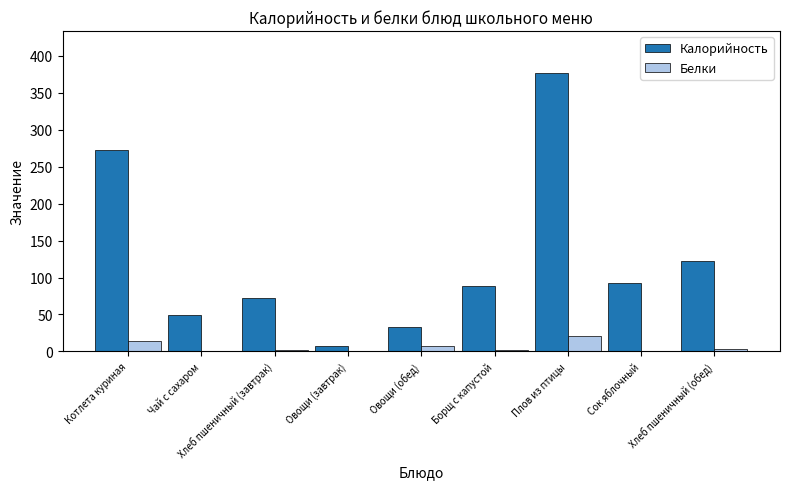

What is the sum of all Калорийность values?

1115.5